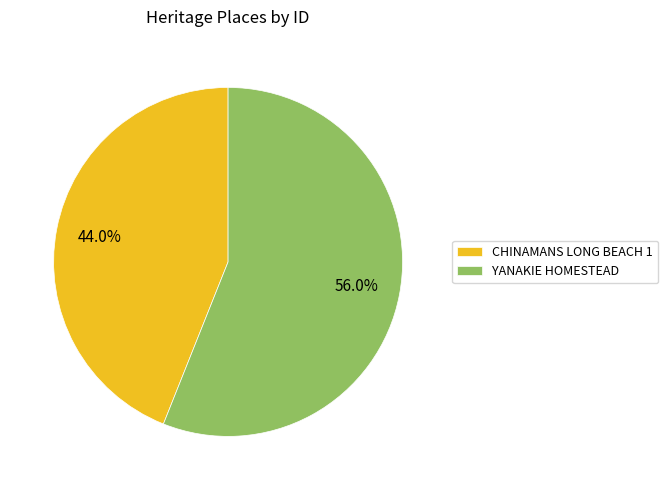

Is there a majority slice in this chart?

Yes